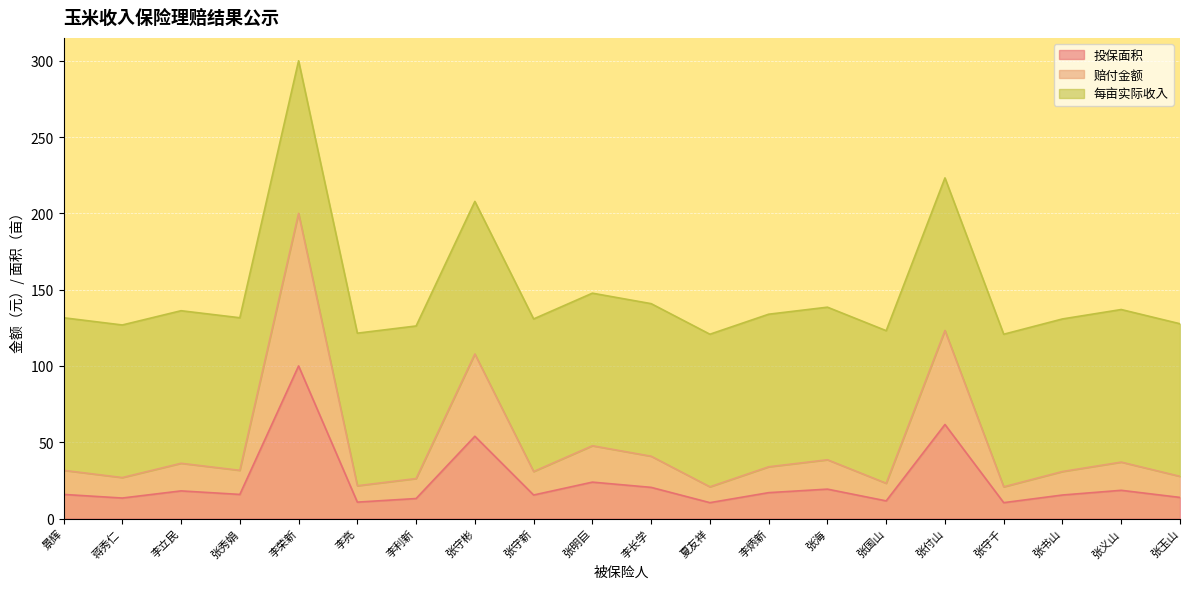

True or false: 赔付金额 has a value of 123.2 at 张付山.

True